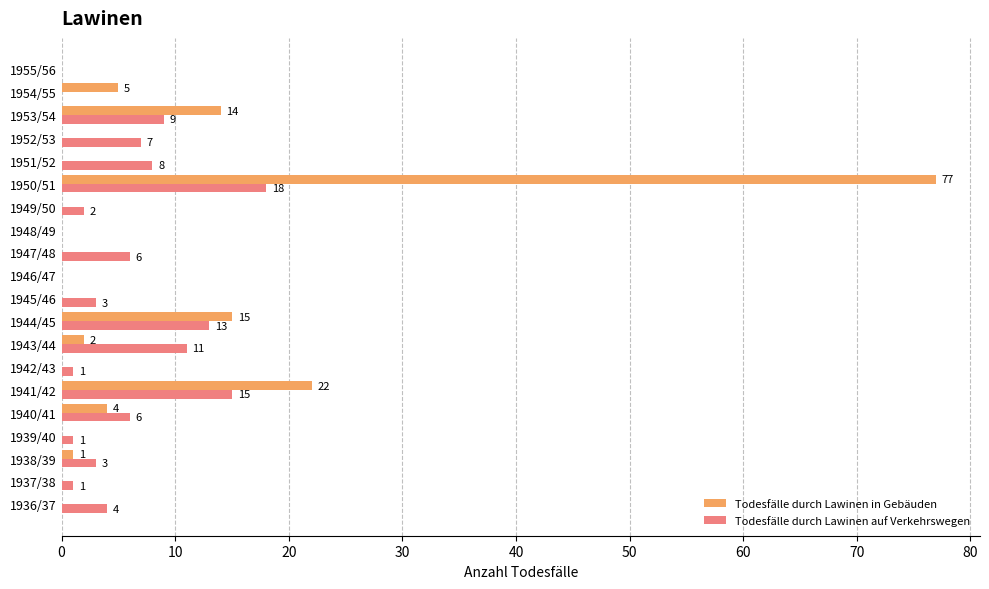

At which label is Todesfälle durch Lawinen in Gebäuden closest to 38?

1941/42